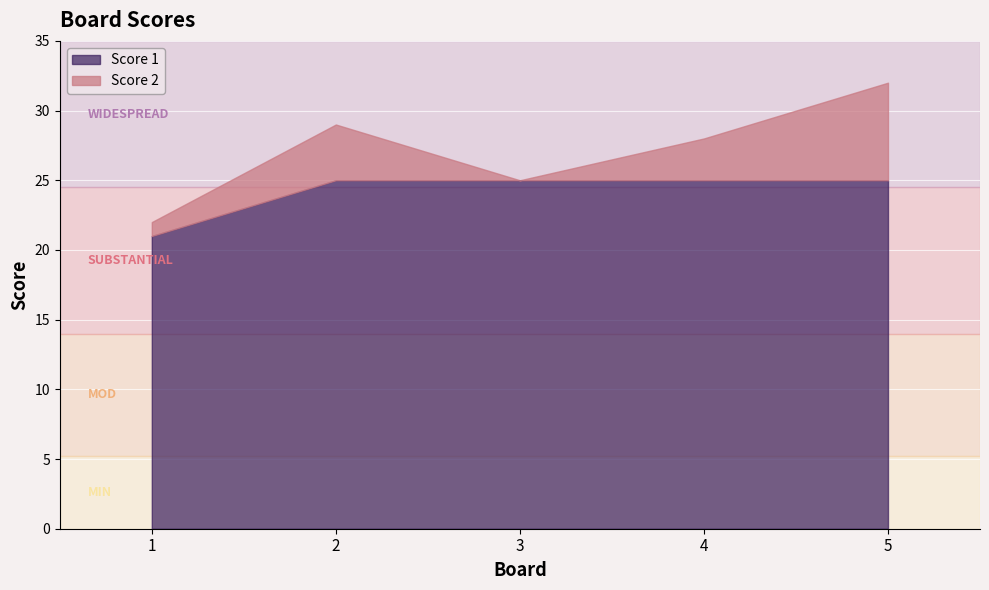

How many categories are shown in the chart?

5